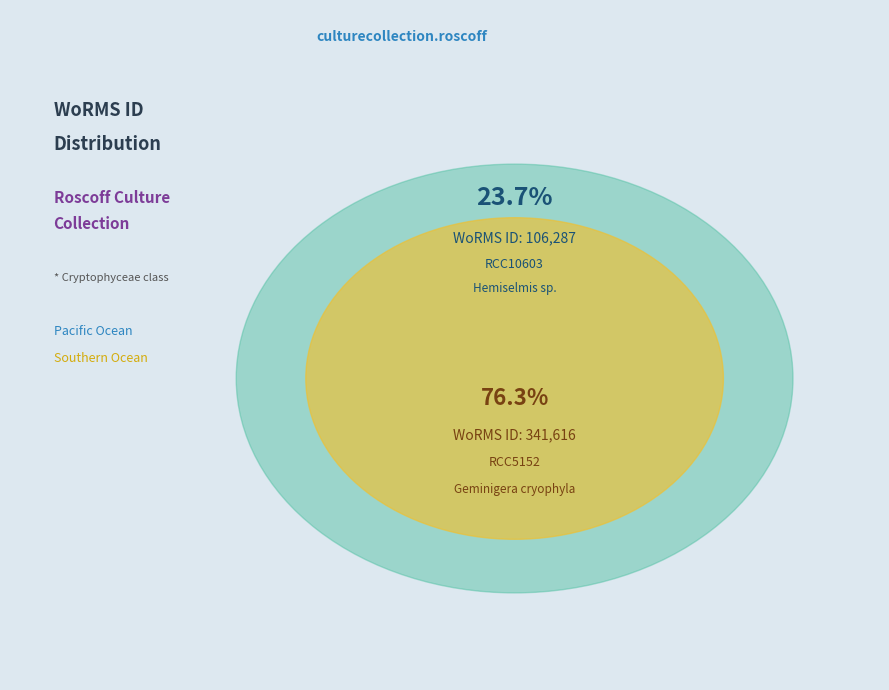

Which slice is the smallest?

RCC10603